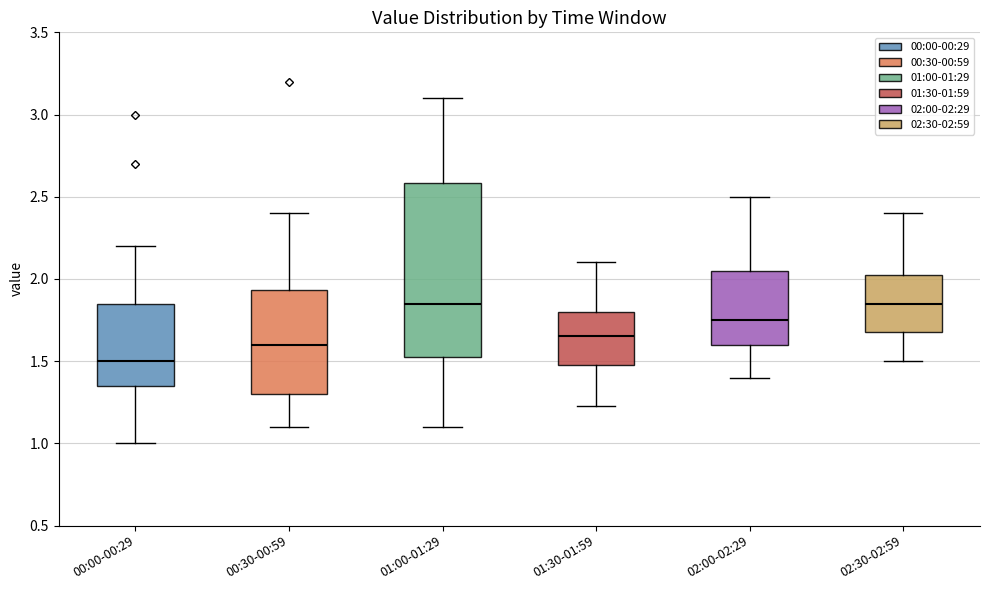

Where is the lower edge of the box for 02:30-02:59 on the y-axis? The values are not printed on the chart, so give them approximately, as read against the axis.

1.70